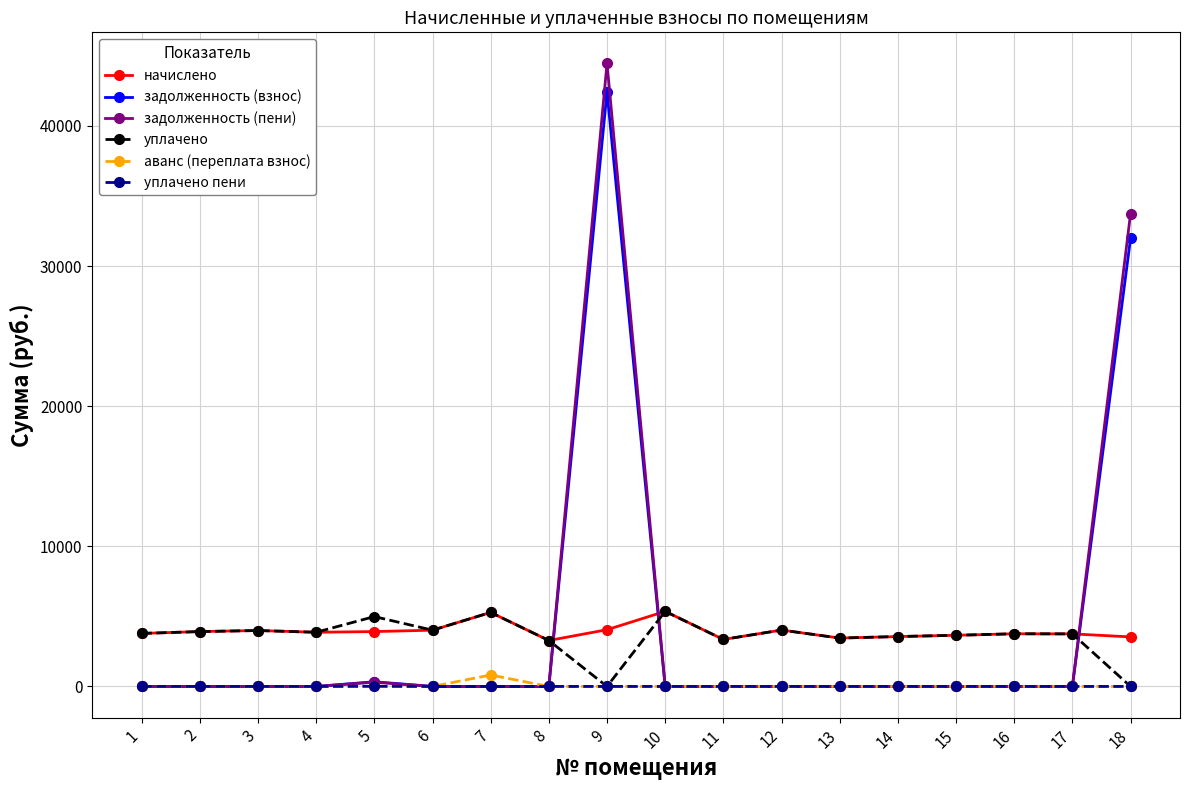

What is the highest value of the уплачено series?

5357.2